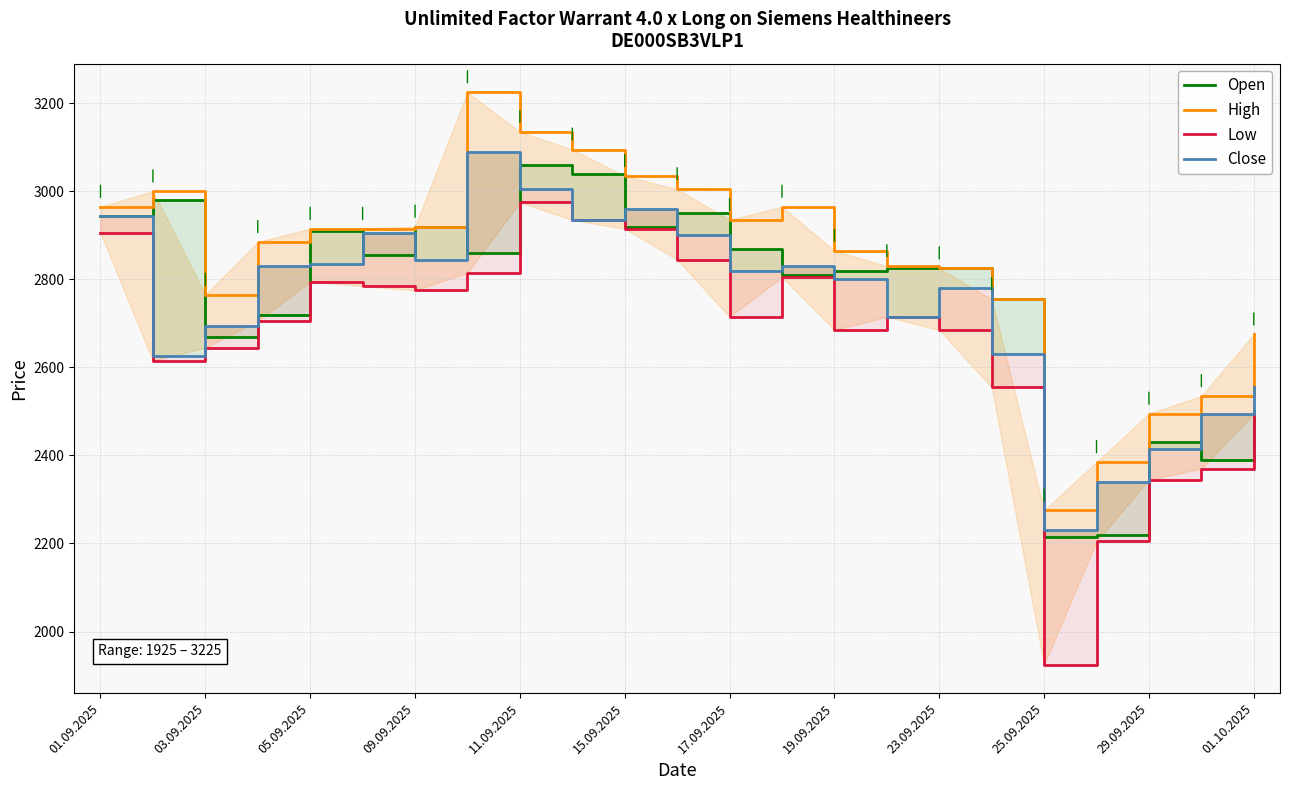

Is the value of Open at 17 greater than the value of Close at 05.09.2025?

Yes